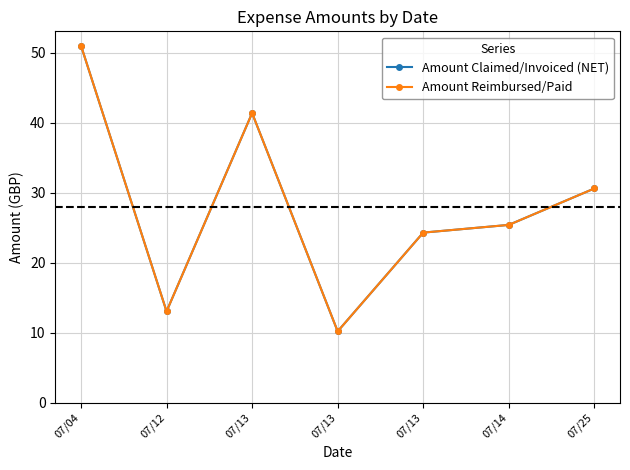

Is this an area chart (filled region under the line)?

No